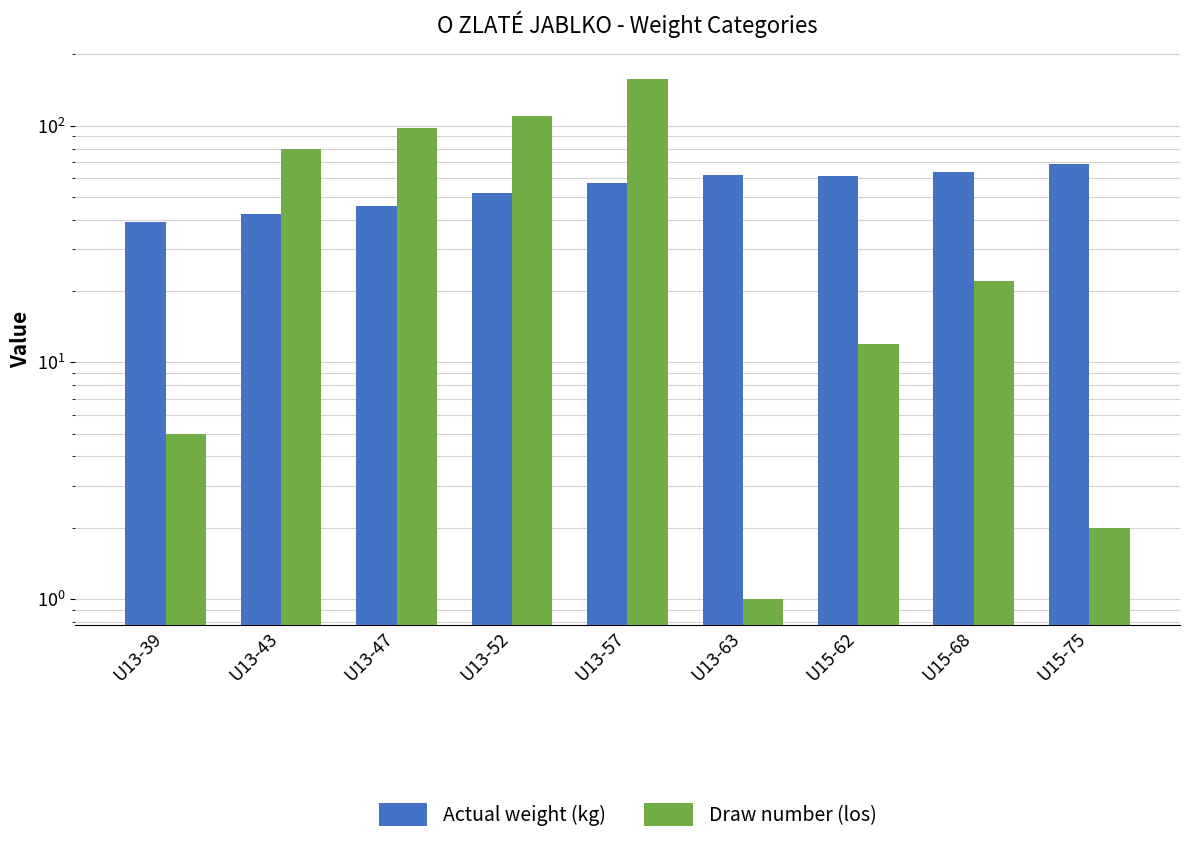

What is the average value of the Draw number (los) series?

54.1